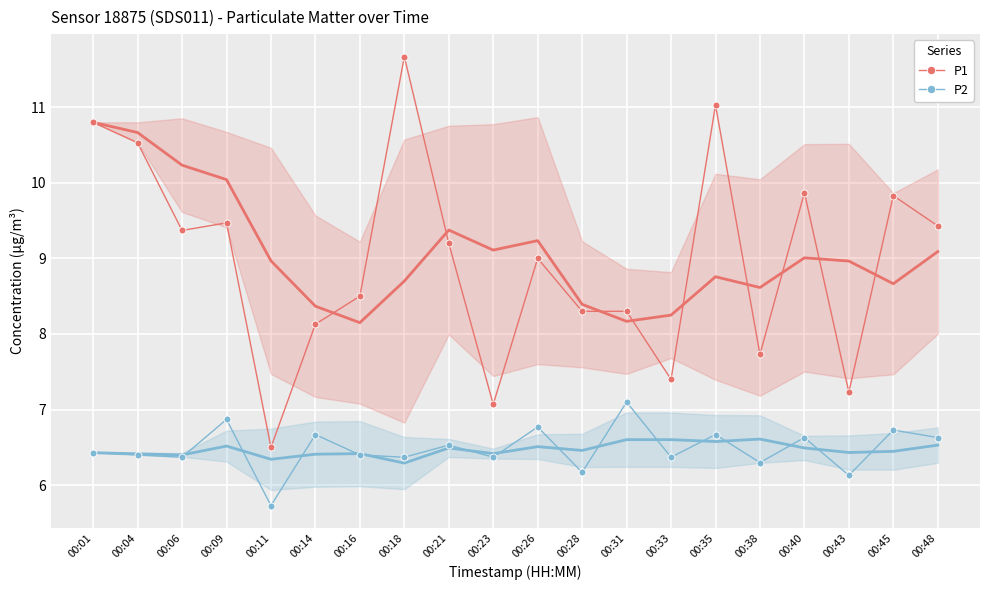

Is this an area chart (filled region under the line)?

No